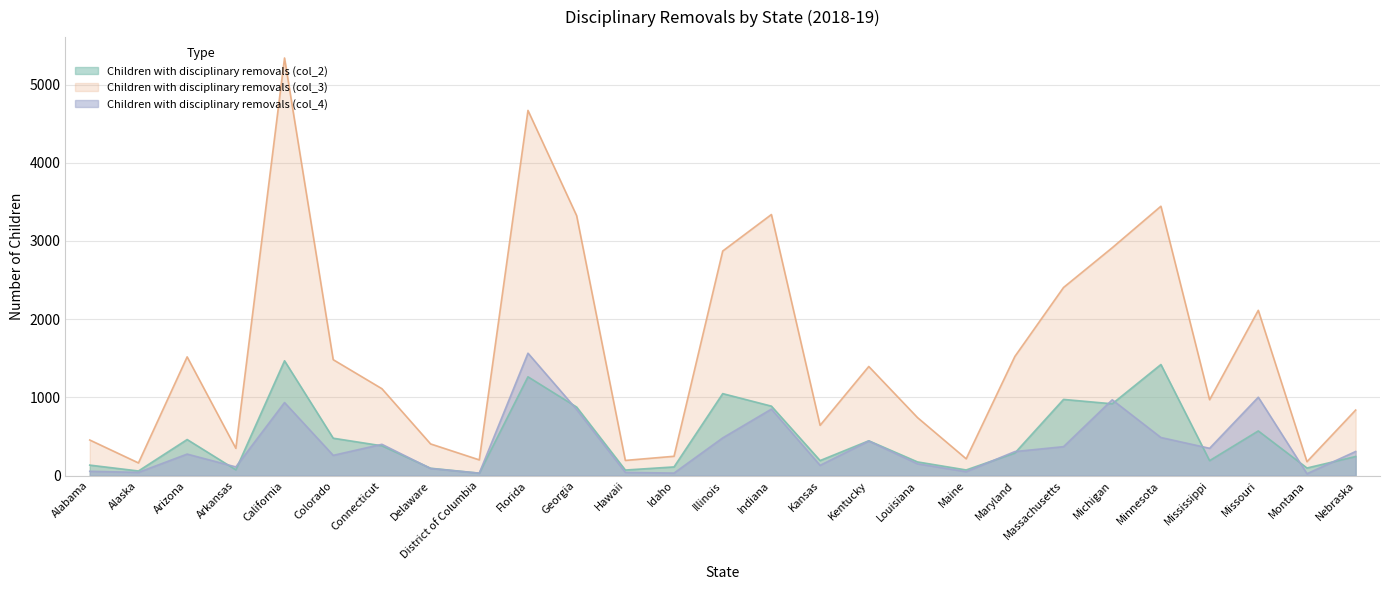

What is the total value across all series at Kentucky?

2282